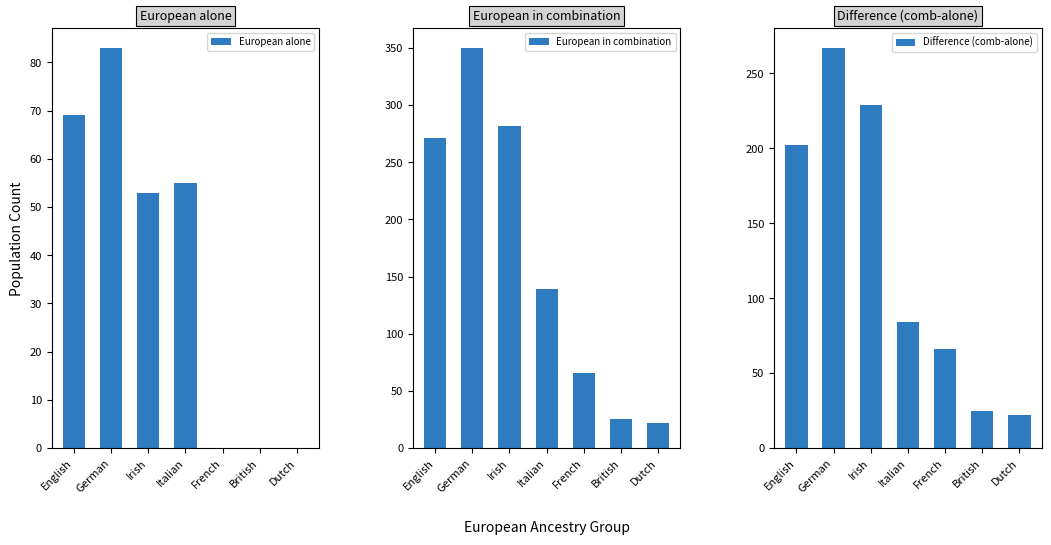

Which series has the largest total across all categories?

European in combination